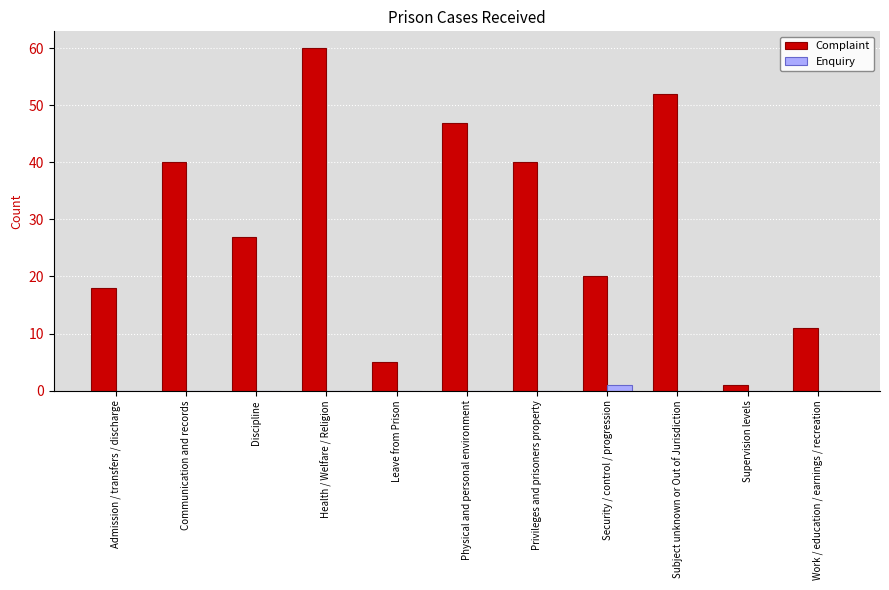

Reading right to left, transcribe all the data shown in this chart.

Complaint: 11	1	52	20	40	47	5	60	27	40	18
Enquiry: 0	0	0	1	0	0	0	0	0	0	0